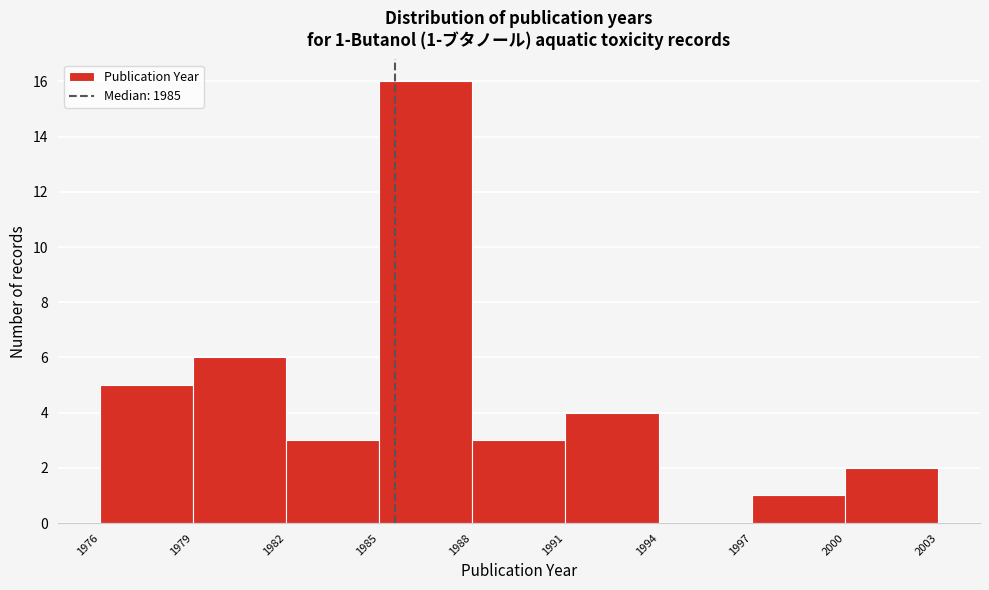

Over which range of the x-axis is the bar tallest?

1985 to 1988